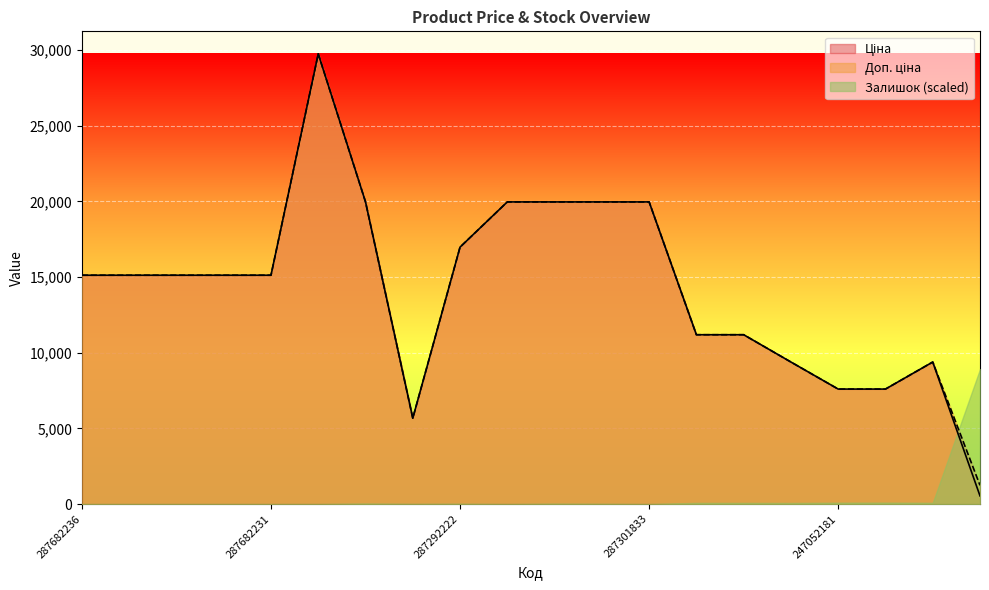

How many interior local valleys does the Доп. ціна series have?

1